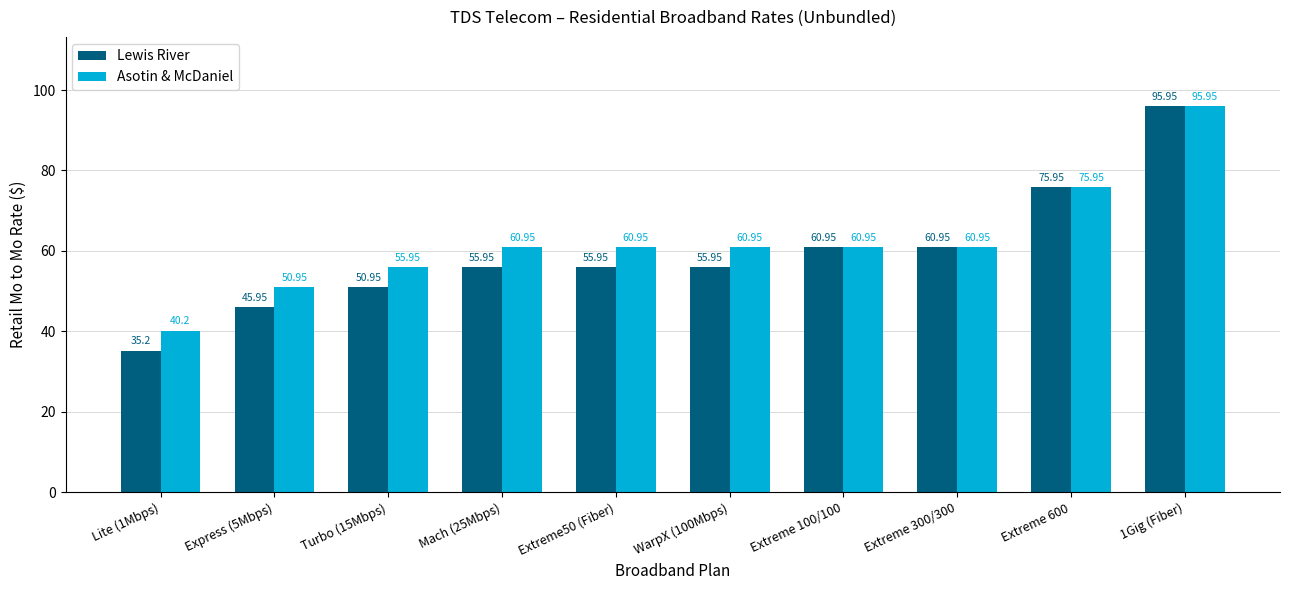

At which category does the chart reach its minimum across all series?

Lite (1Mbps)